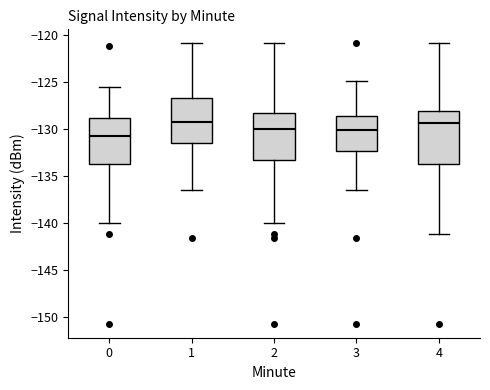

Reading left to right, transcribe this box plot: for each box, give where its median line is, the range the box spans, and where its two whiskers end, as read against the y-axis. The values are not printed on the chart, so give them approximately, as read against the axis.

0: median -131.0, box -133.5 to -129.0, whiskers -140.0 to -125.5
1: median -129.5, box -131.5 to -126.5, whiskers -136.5 to -121.0
2: median -130.0, box -133.5 to -128.5, whiskers -140.0 to -121.0
3: median -130.0, box -132.5 to -128.5, whiskers -136.5 to -125.0
4: median -129.5, box -133.5 to -128.0, whiskers -141.0 to -121.0